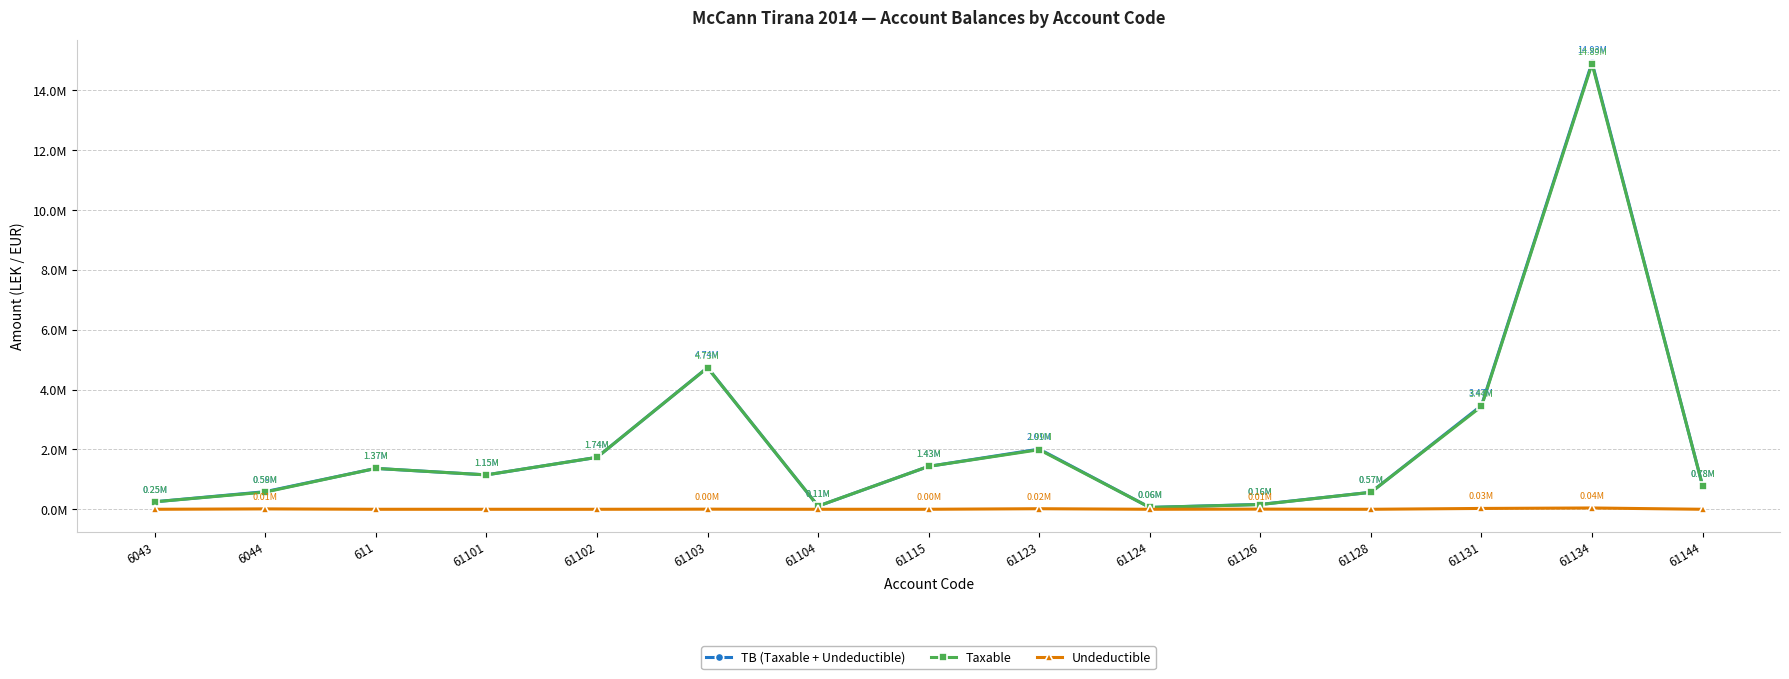

The TB (Taxable + Undeductible) series shows 779642.1 at 61144. True or false?

True